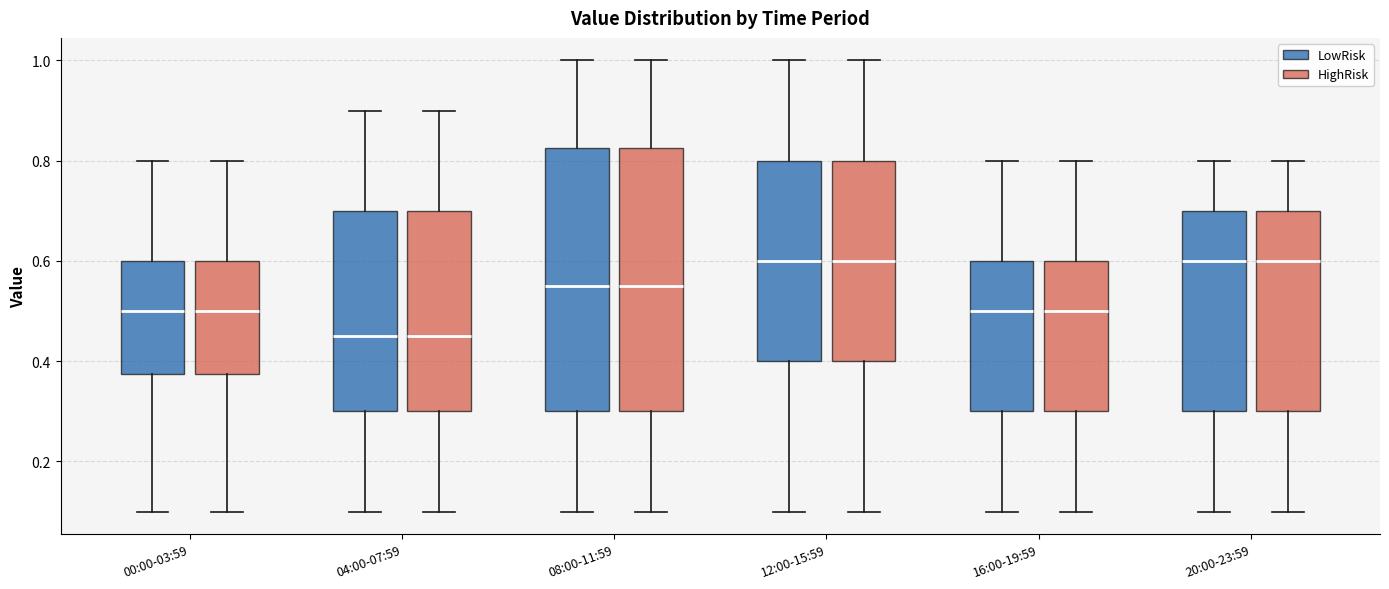

Reading left to right, transcribe this box plot: for each box, give where its median line is, the range the box spans, and where its two whiskers end, as read against the y-axis. The values are not printed on the chart, so give them approximately, as read against the axis.

00:00-03:59 (LowRisk): median 0.50, box 0.38 to 0.60, whiskers 0.10 to 0.80
00:00-03:59 (HighRisk): median 0.50, box 0.38 to 0.60, whiskers 0.10 to 0.80
04:00-07:59 (LowRisk): median 0.46, box 0.30 to 0.70, whiskers 0.10 to 0.90
04:00-07:59 (HighRisk): median 0.46, box 0.30 to 0.70, whiskers 0.10 to 0.90
08:00-11:59 (LowRisk): median 0.56, box 0.30 to 0.82, whiskers 0.10 to 1.00
08:00-11:59 (HighRisk): median 0.56, box 0.30 to 0.82, whiskers 0.10 to 1.00
12:00-15:59 (LowRisk): median 0.60, box 0.40 to 0.80, whiskers 0.10 to 1.00
12:00-15:59 (HighRisk): median 0.60, box 0.40 to 0.80, whiskers 0.10 to 1.00
16:00-19:59 (LowRisk): median 0.50, box 0.30 to 0.60, whiskers 0.10 to 0.80
16:00-19:59 (HighRisk): median 0.50, box 0.30 to 0.60, whiskers 0.10 to 0.80
20:00-23:59 (LowRisk): median 0.60, box 0.30 to 0.70, whiskers 0.10 to 0.80
20:00-23:59 (HighRisk): median 0.60, box 0.30 to 0.70, whiskers 0.10 to 0.80